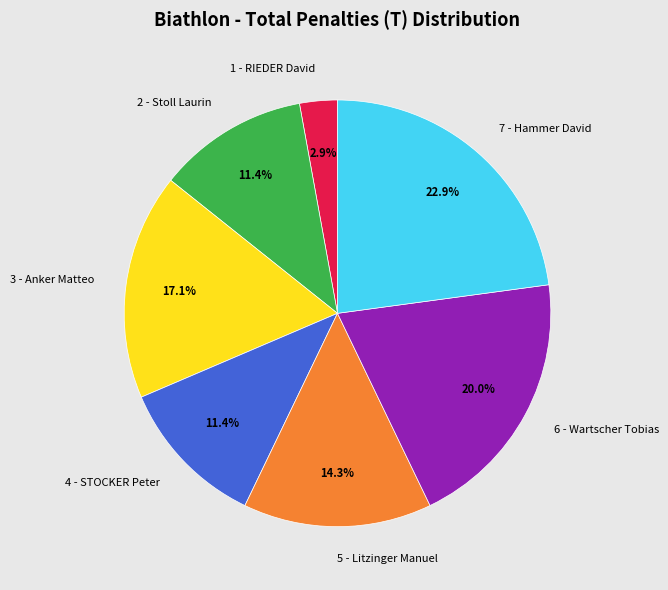

Between 6 - Wartscher Tobias and 7 - Hammer David, which is larger?

7 - Hammer David